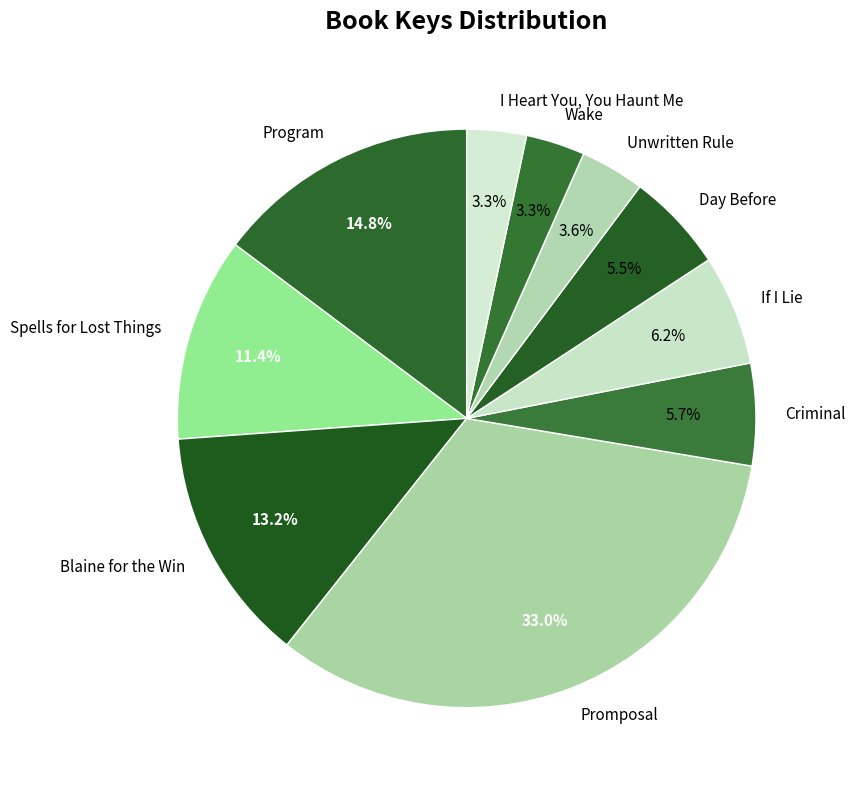

What is the largest slice in the pie chart?

Promposal